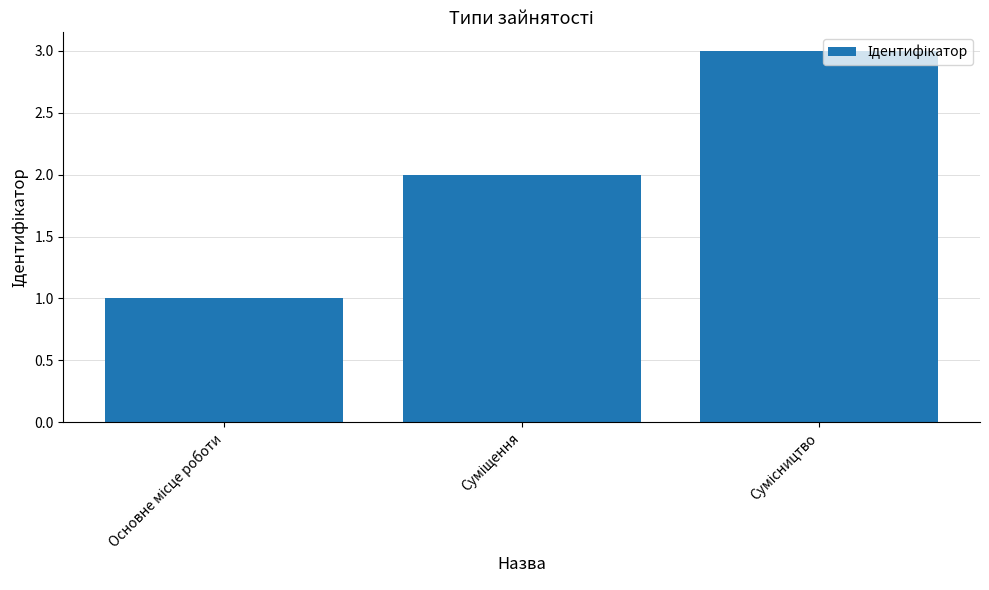

What is the maximum value shown in the chart?

3